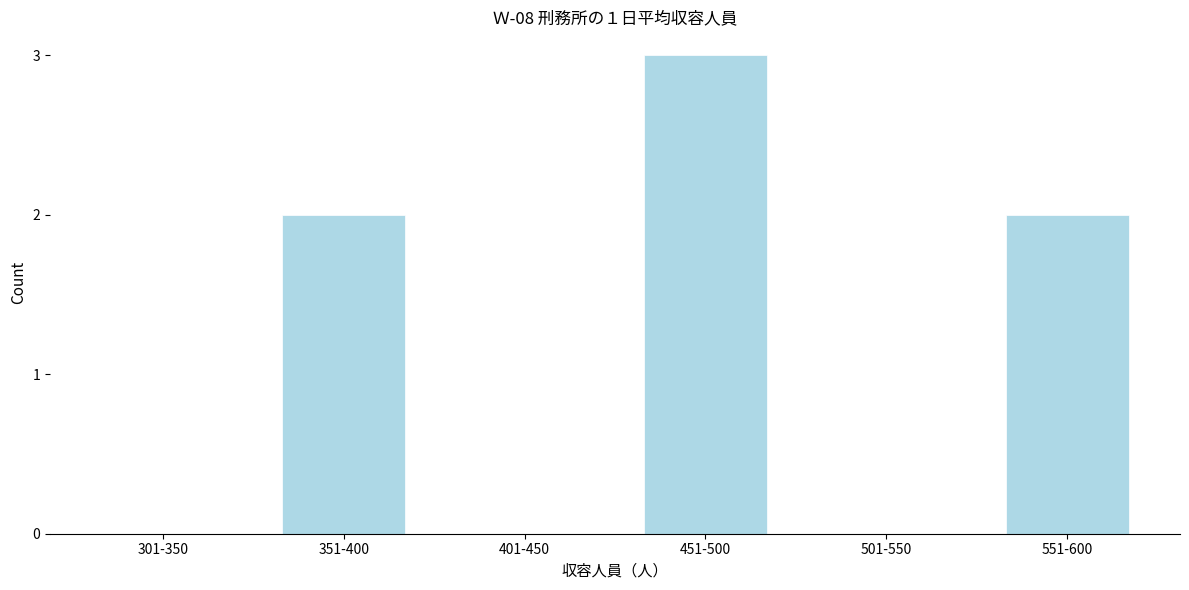

Reading right to left, transcribe all the data shown in this chart.

551-600=2	501-550=0	451-500=3	401-450=0	351-400=2	301-350=0